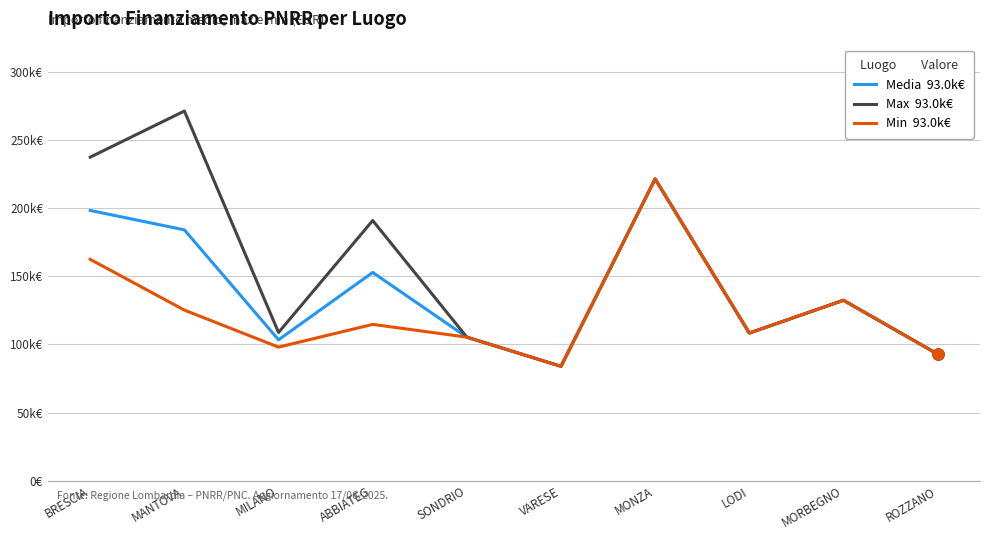

The value of Media finanziamento at VARESE is 113041.8. True or false?

False